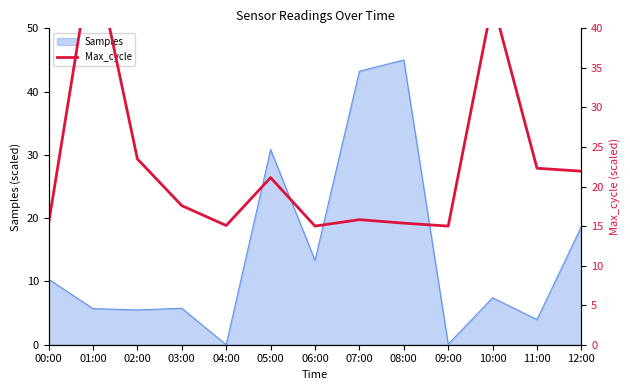

What is the sum of all values?

291.4